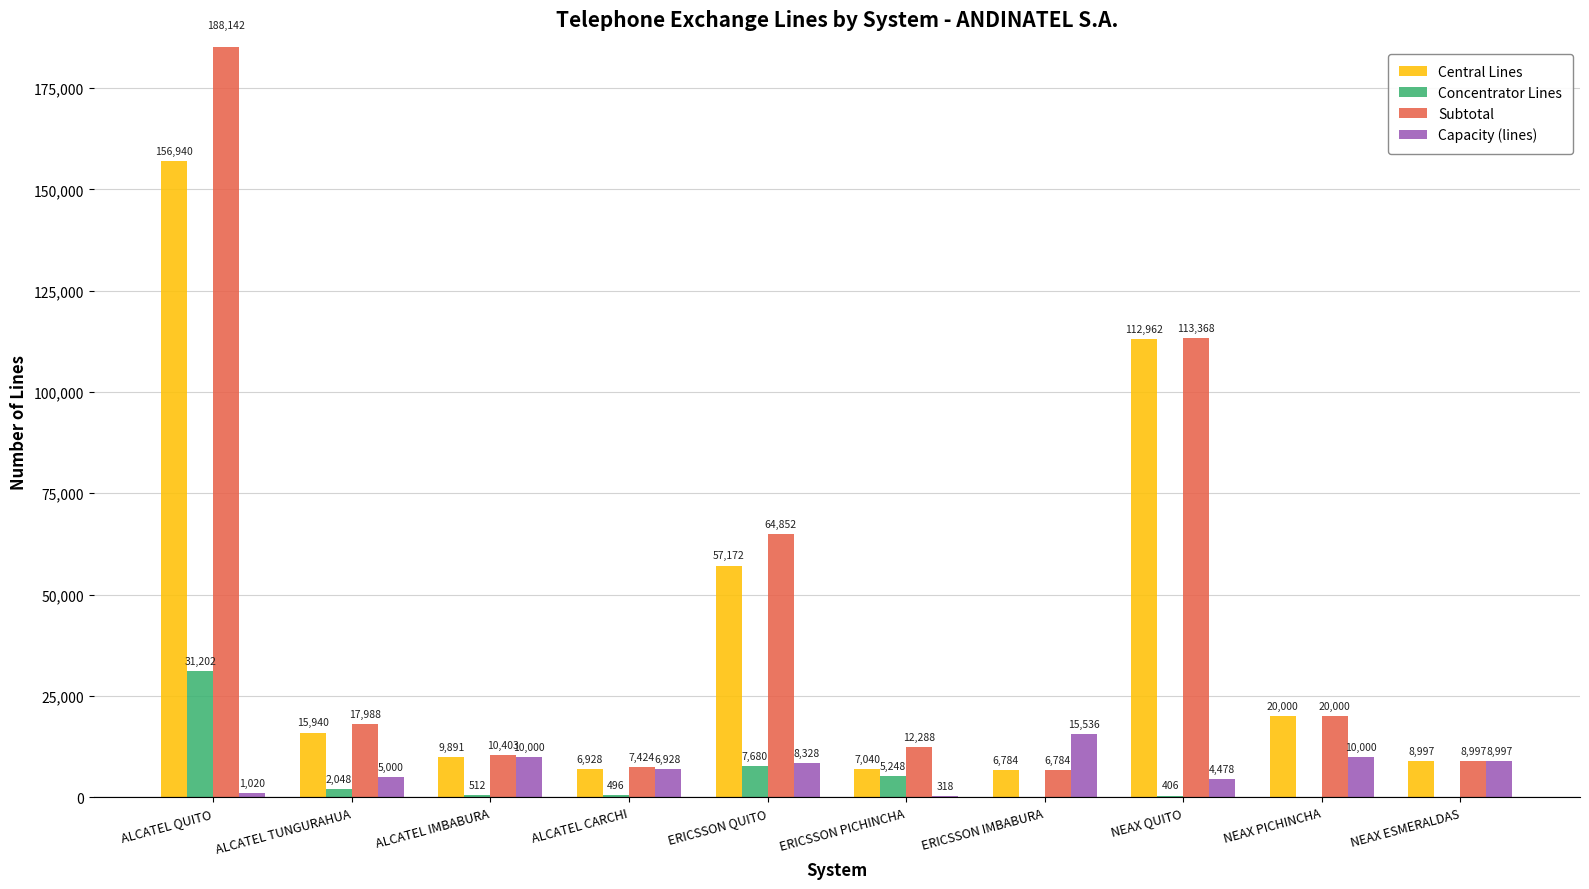

What position from the right is NEAX QUITO?

3